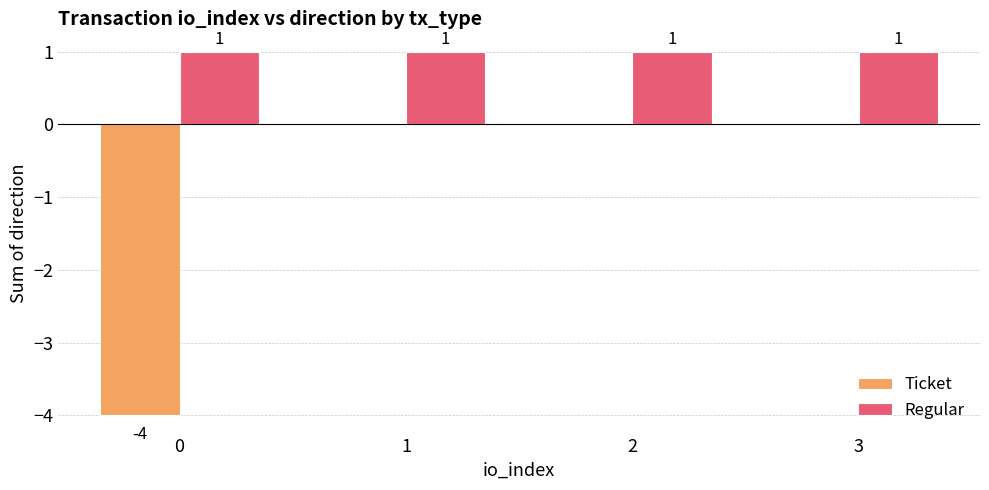

True or false: Regular has a value of 0 at 1.

False